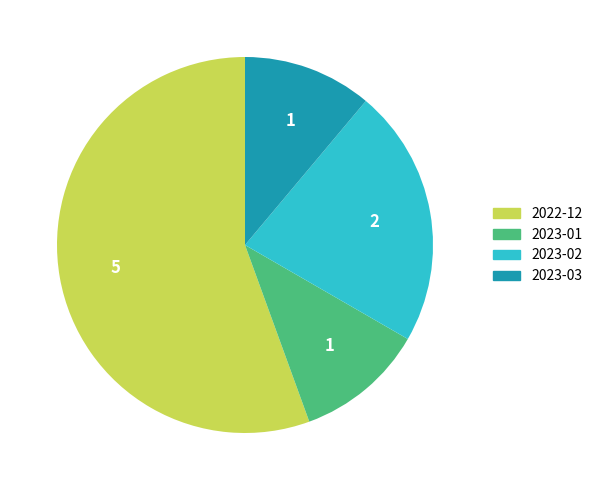

The 2023-03 slice represents 11% of the pie. True or false?

True